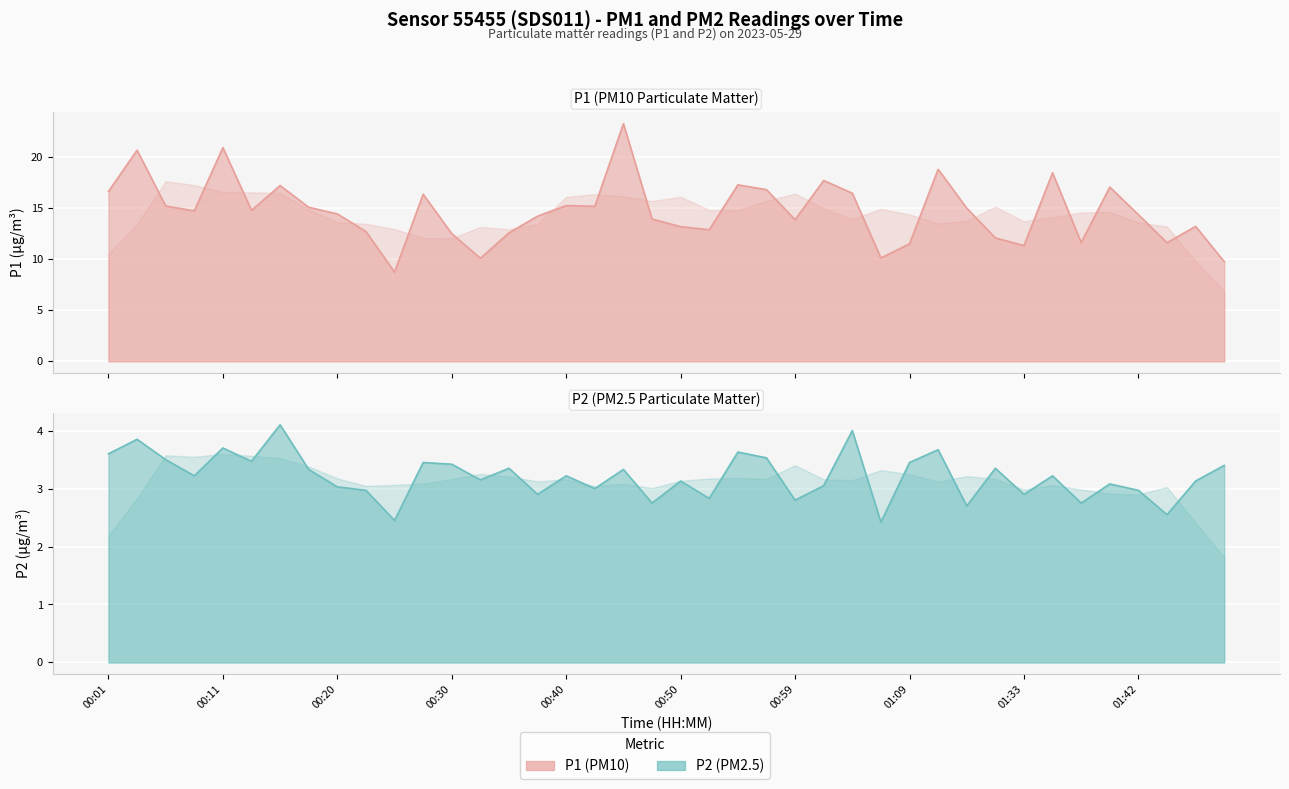

At which category does P2 reach its first local valley?

00:08